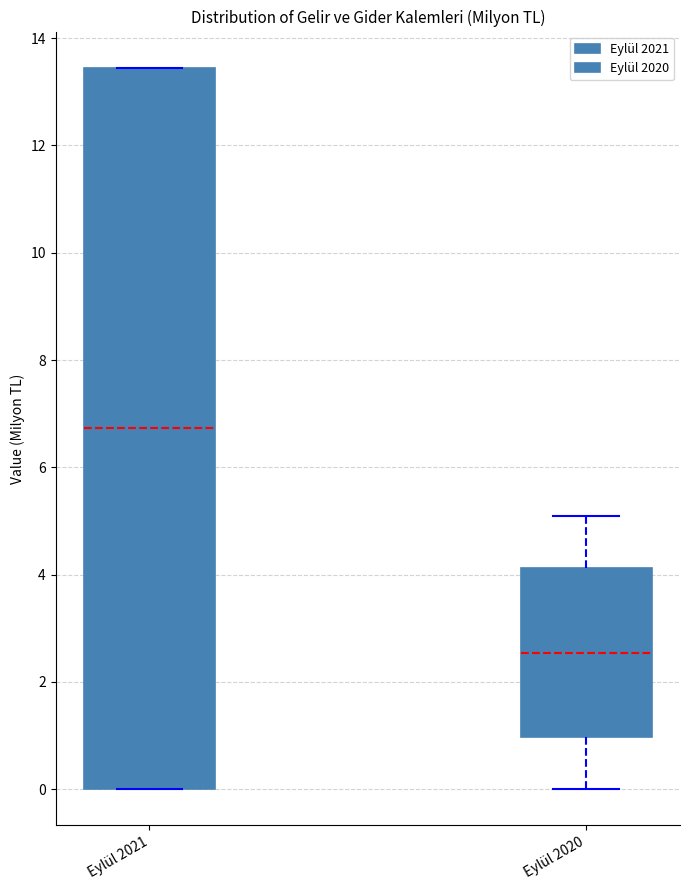

Where does the median line of the box for Eylül 2021 sit on the y-axis? The values are not printed on the chart, so give them approximately, as read against the axis.

6.8